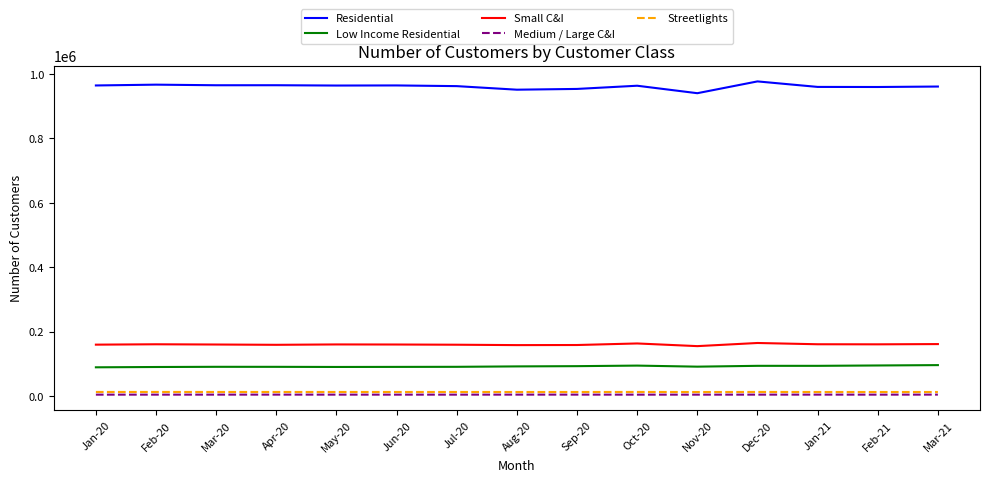

Is this an area chart (filled region under the line)?

No